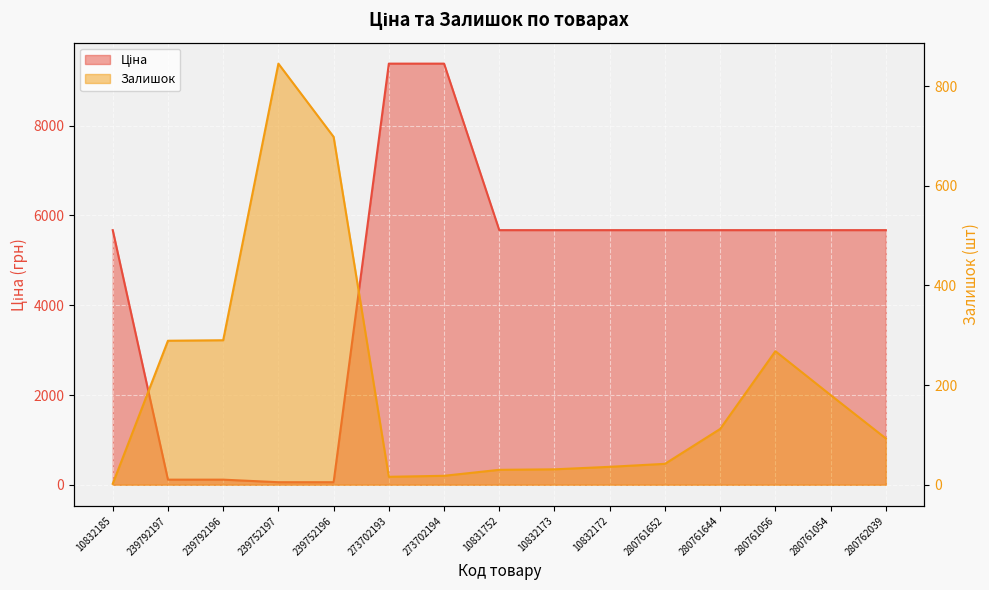

At which category does Залишок reach its first local peak?

239752197